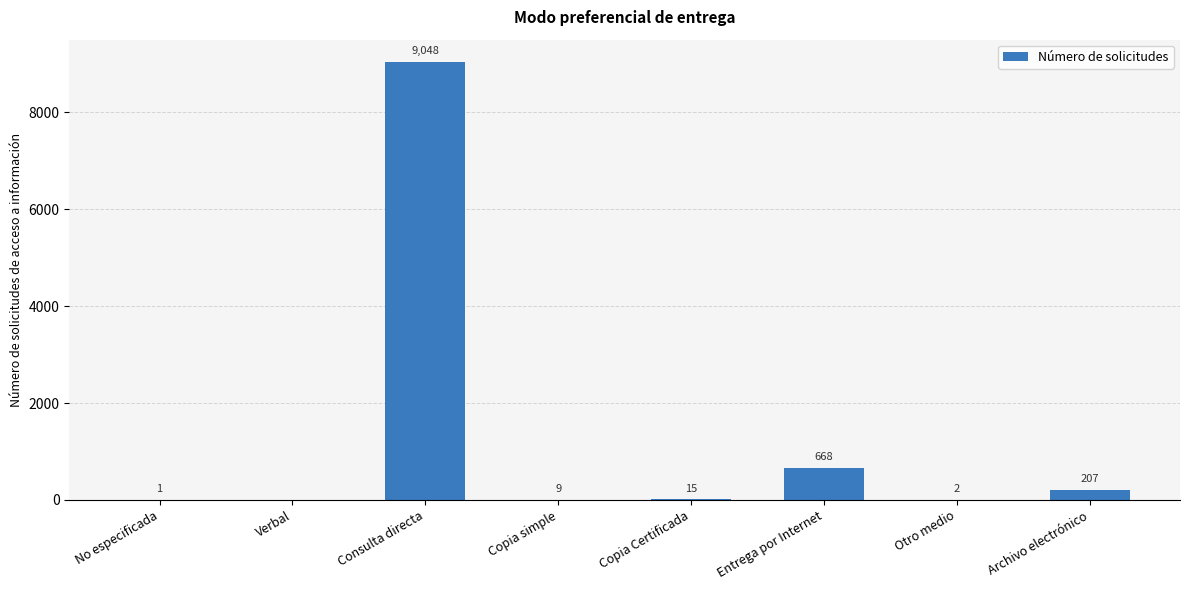

How many data points does each series have?

8